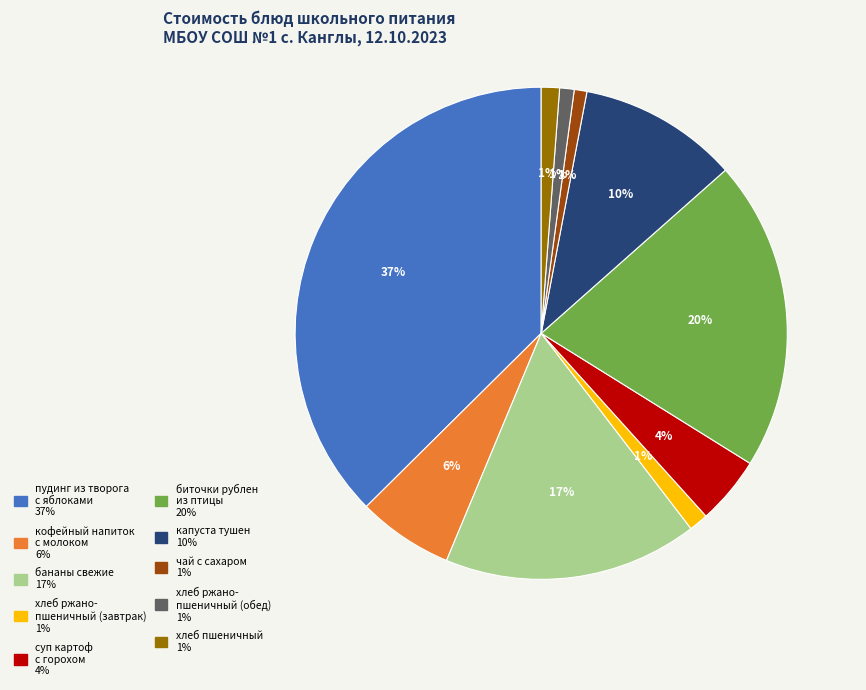

Does чай с сахаром represent more than half of the total?

No